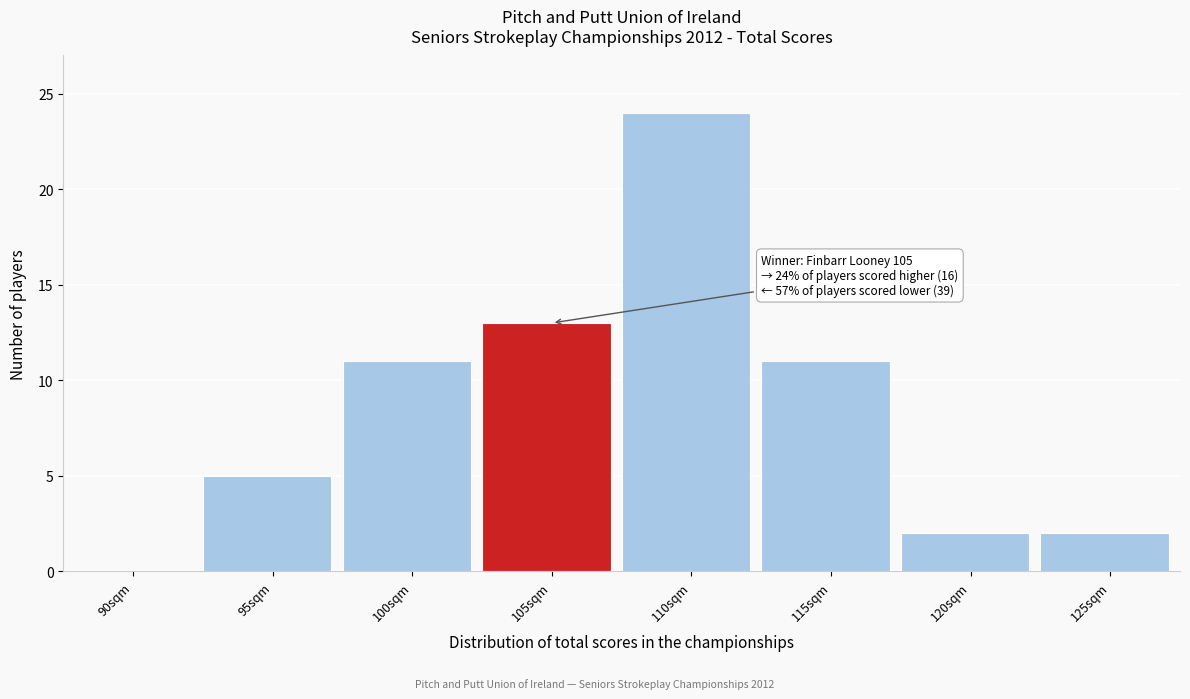

Reading left to right, list all the values displayed in this chart.

90sqm=0	95sqm=5	100sqm=11	105sqm=13	110sqm=24	115sqm=11	120sqm=2	125sqm=2